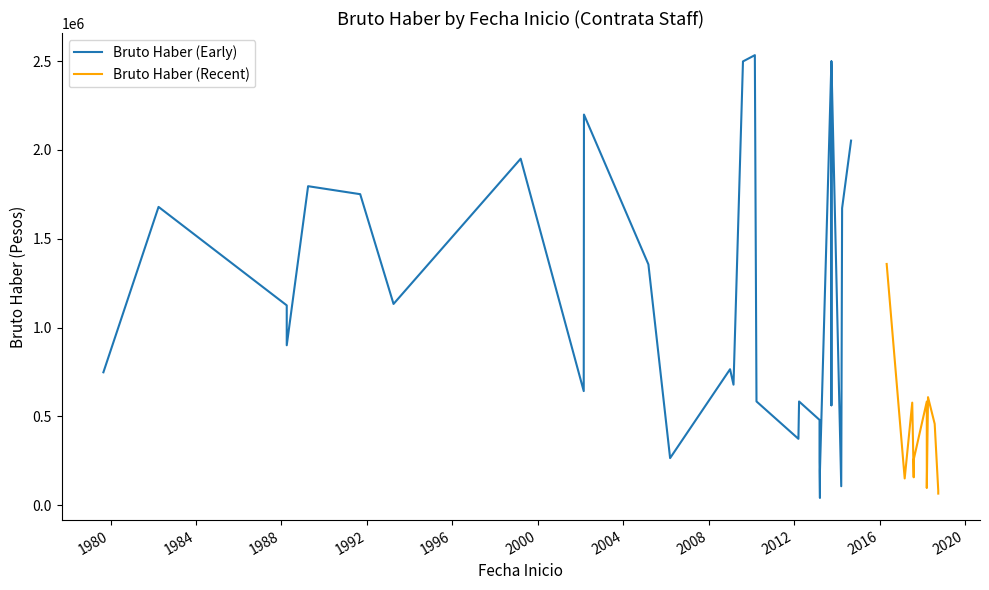

What is the value of the Bruto Haber point at the 27th from the left?

96631